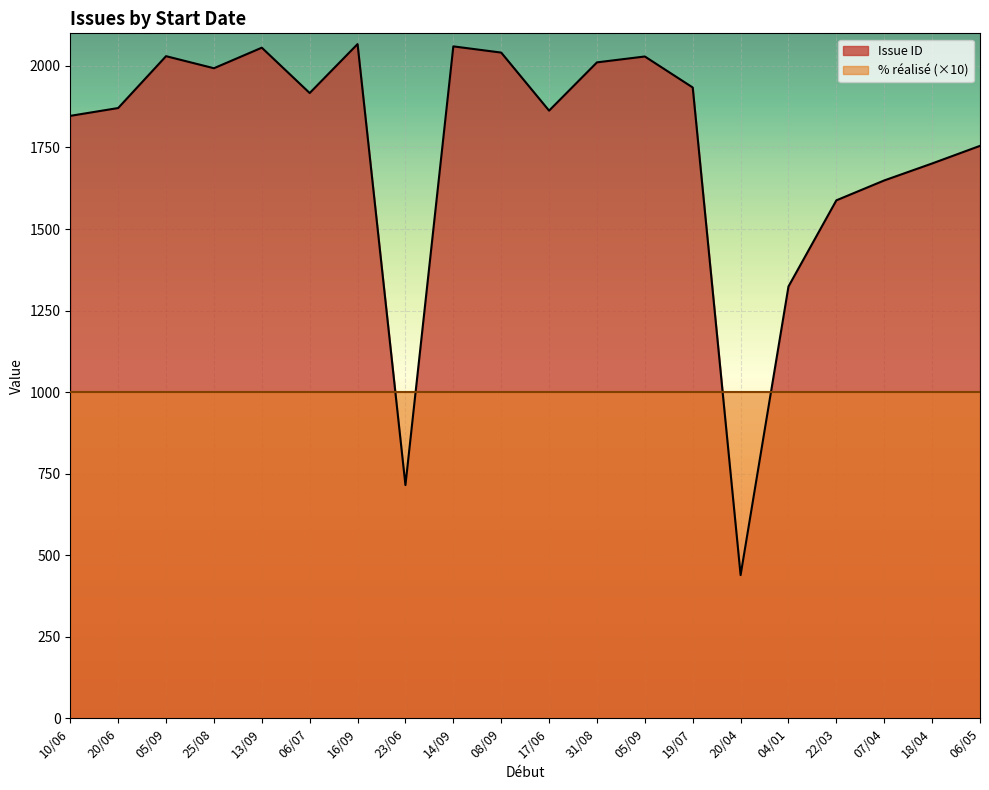

Which has a higher value, 06/07 or 22/03?

06/07